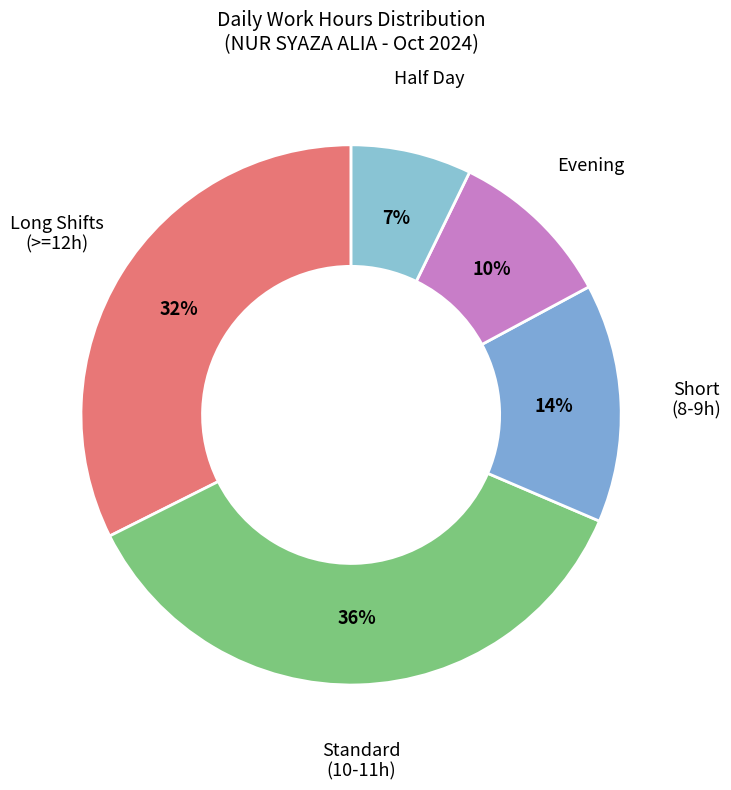

How many segments does this pie chart have?

5